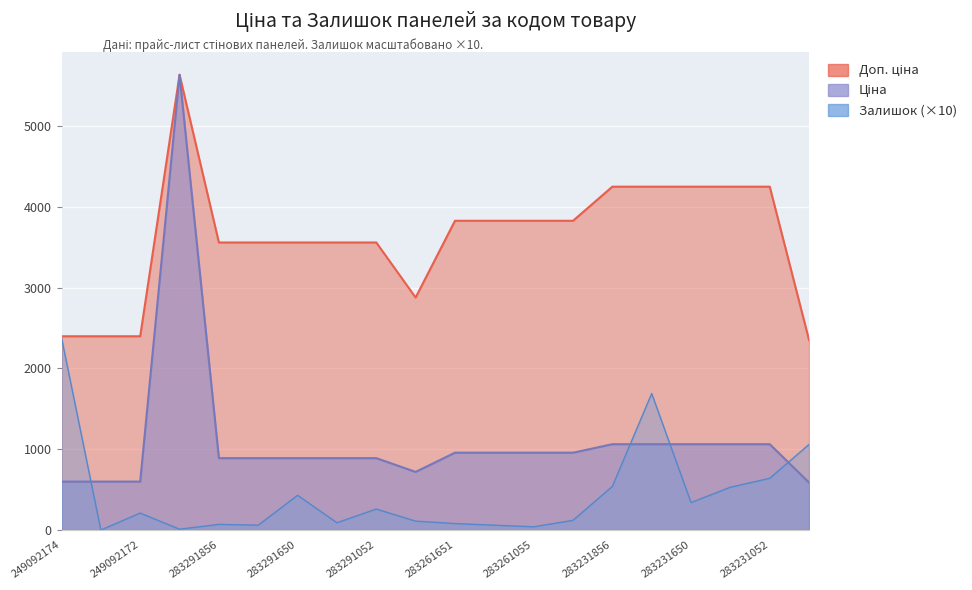

Is the value of Залишок at 283261650 greater than the value of Ціна at 10832185?

No